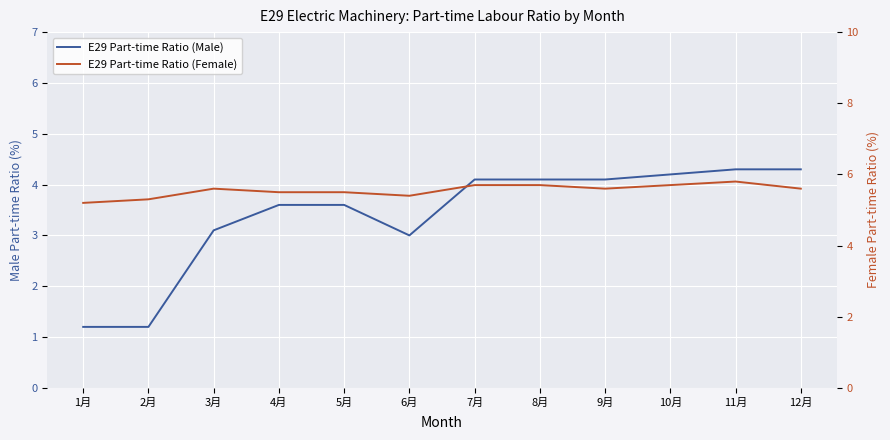

At 7月, list the series in order from largest to smallest.

E29 Part-time Ratio (Female), E29 Part-time Ratio (Male)